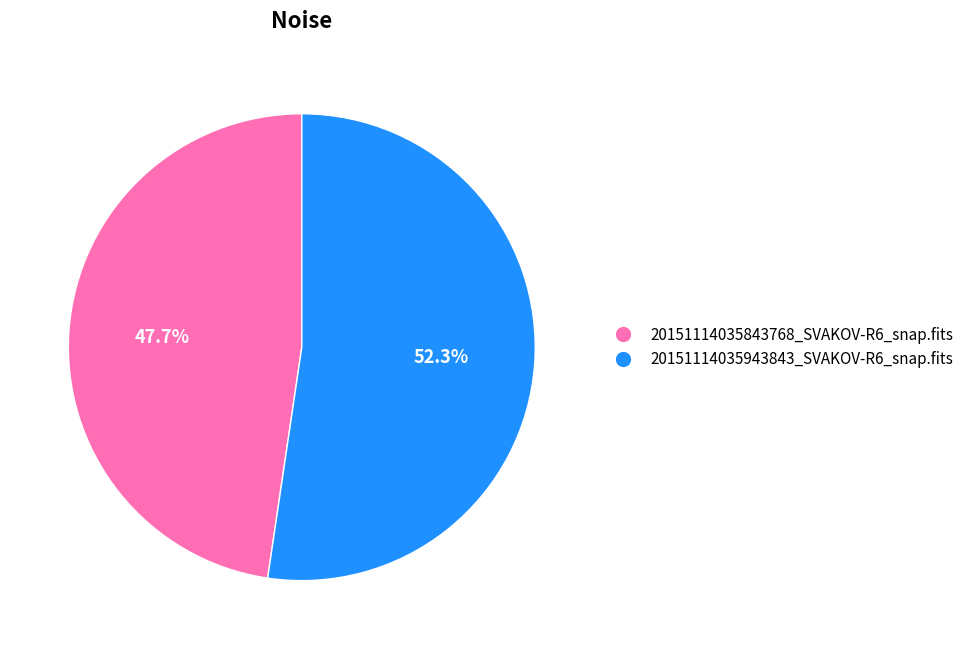

Is it true that 20151114035843768_SVAKOV-R6_snap.fits is 48% of the pie?

True